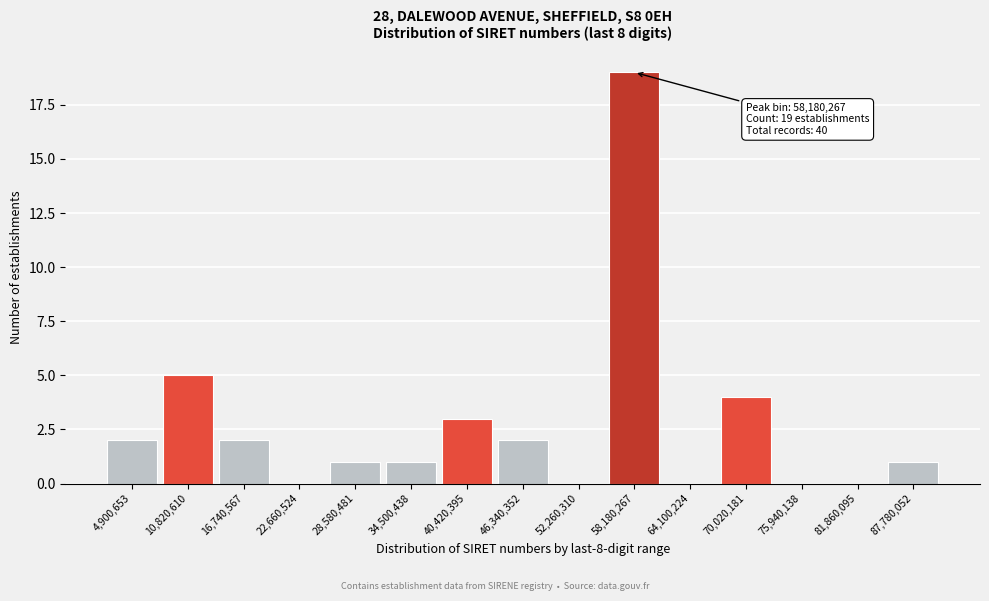

Reading left to right, transcribe all the data shown in this chart.

4,900,653=2	10,820,610=5	16,740,567=2	22,660,524=0	28,580,481=1	34,500,438=1	40,420,395=3	46,340,352=2	52,260,310=0	58,180,267=19	64,100,224=0	70,020,181=4	75,940,138=0	81,860,095=0	87,780,052=1